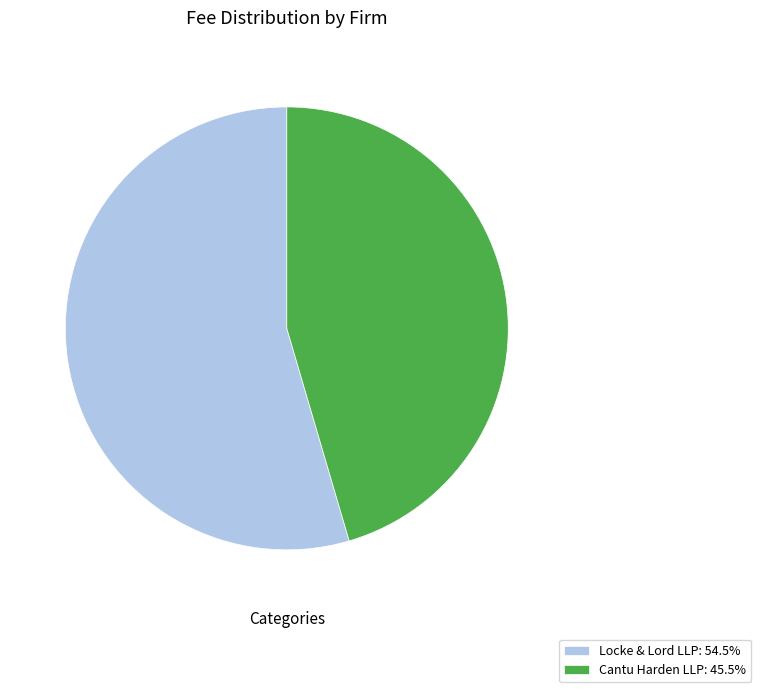

How many slices are in this pie chart?

2